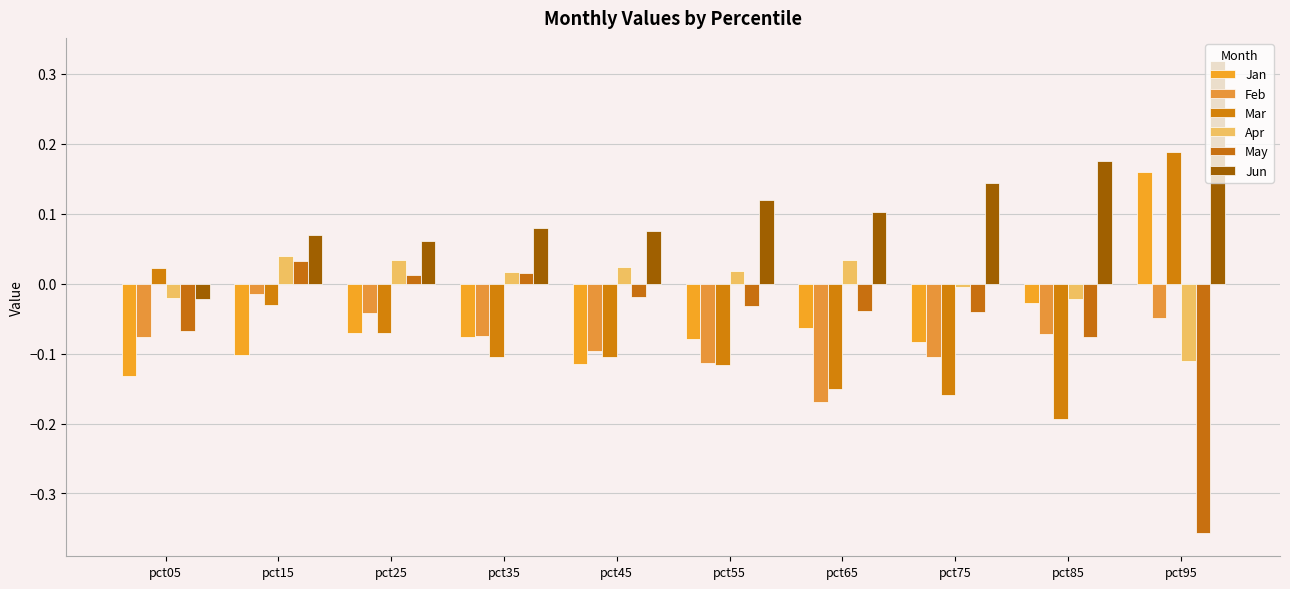

What is the greatest value displayed?

0.3